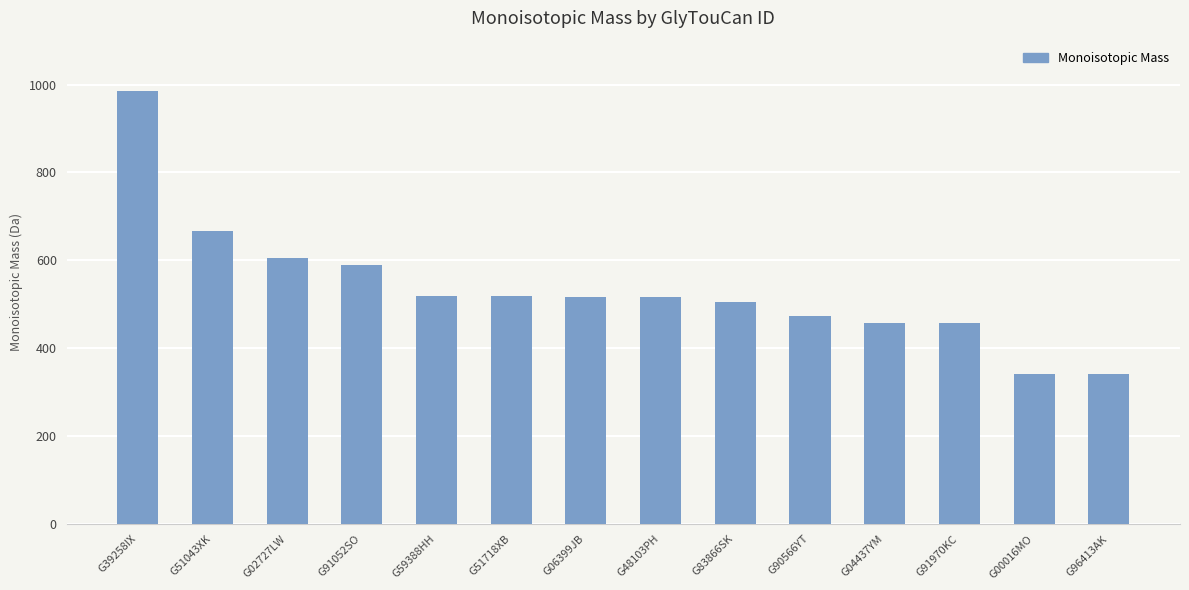

What is the label of the 11th bar from the left?

G04437YM